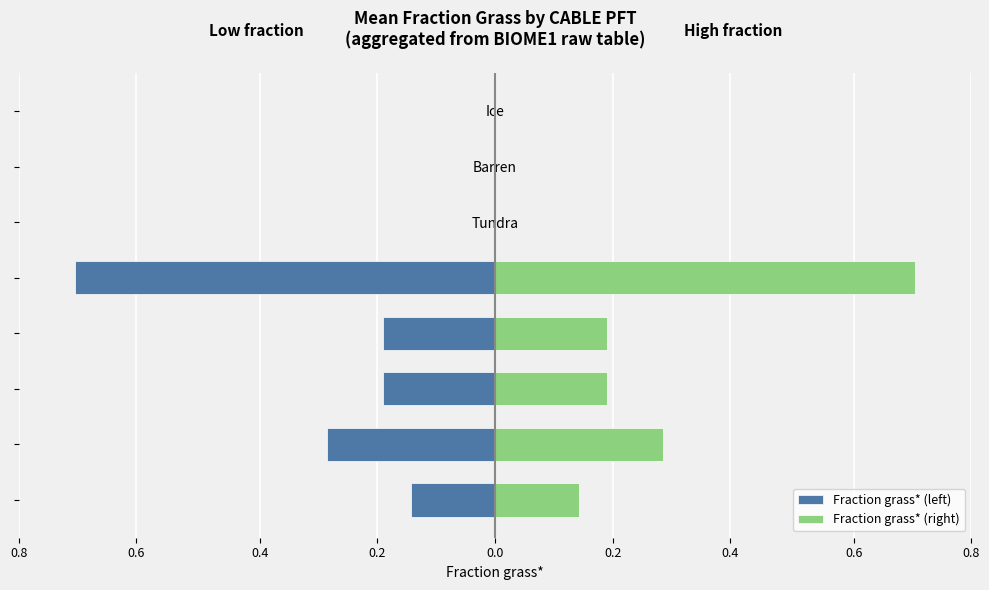

True or false: Fraction grass* (right) has a value of 0.0 at Barren.

True